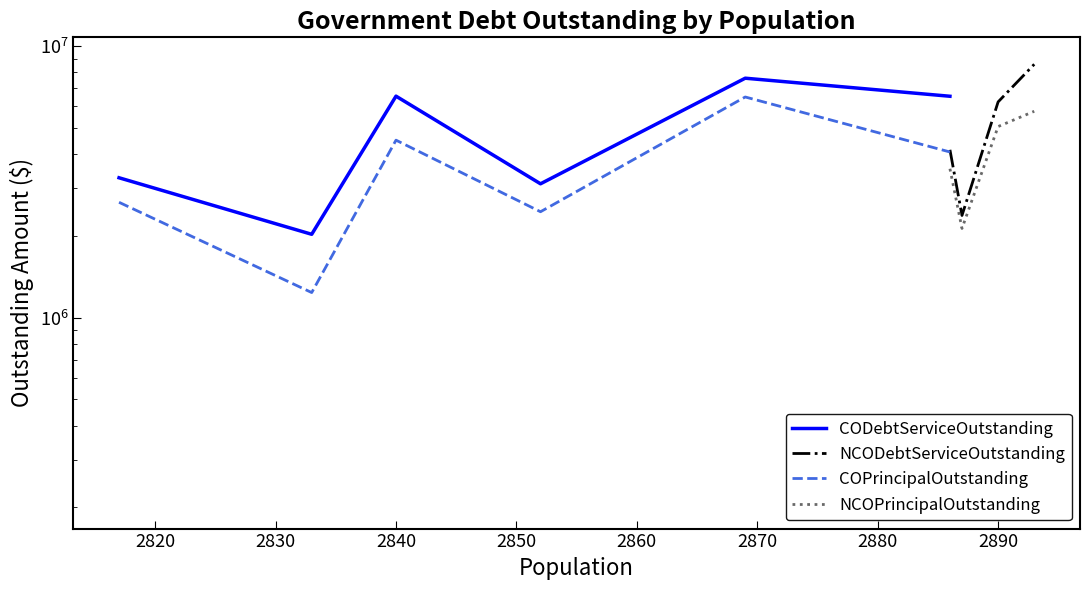

What is the value of the CODebtServiceOutstanding point at the 2nd from the left?

2027706.2